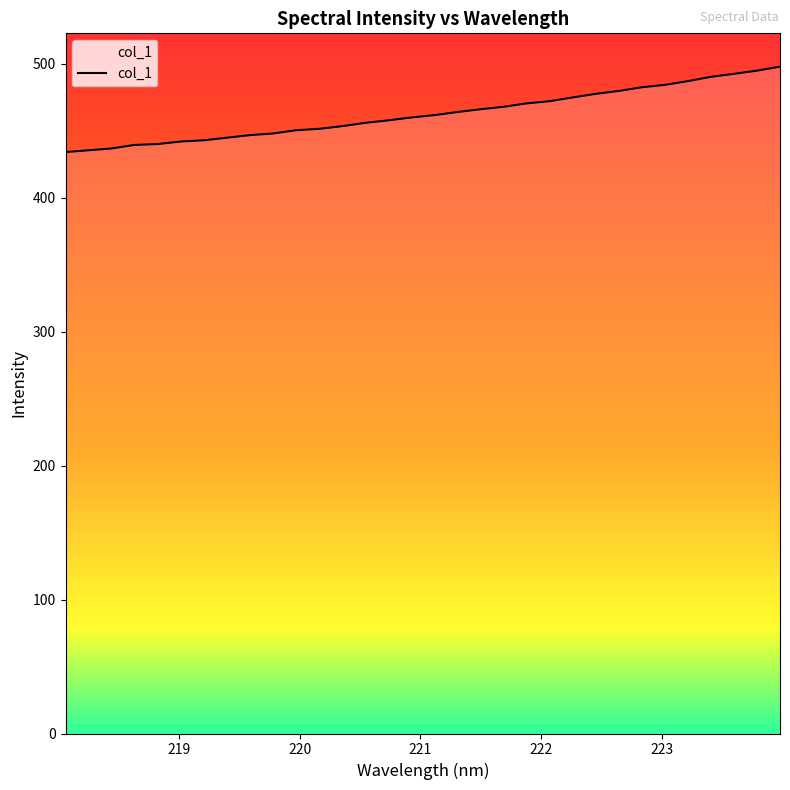

What is the smallest value displayed?

434.1